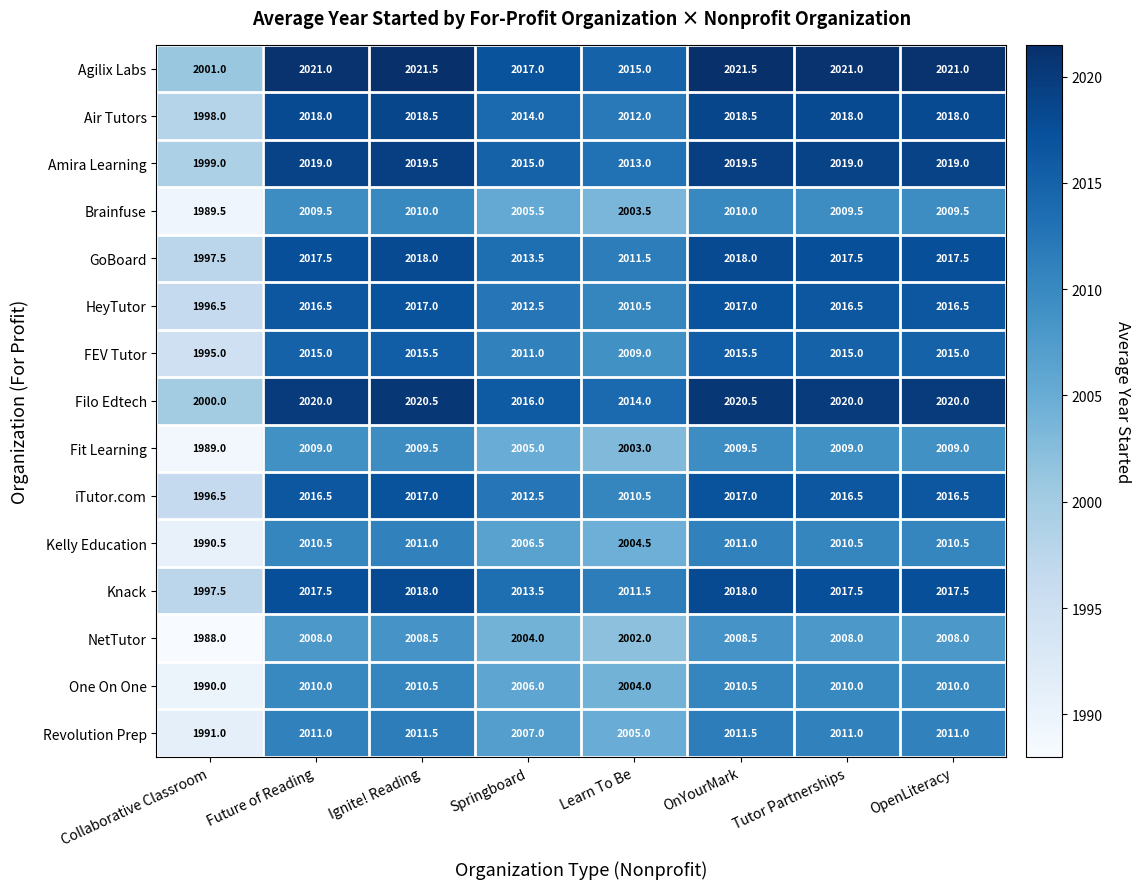

What is the sum of the HeyTutor values at Learn To Be and OnYourMark?

4027.5